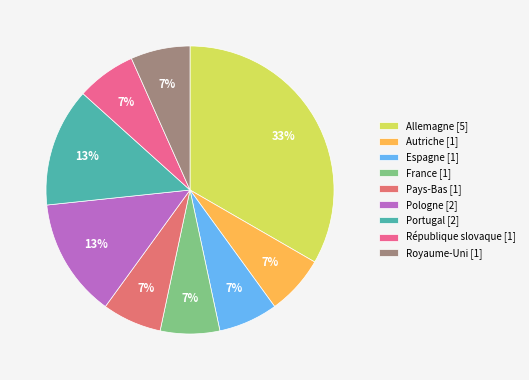

Does France account for over 50% of the chart?

No